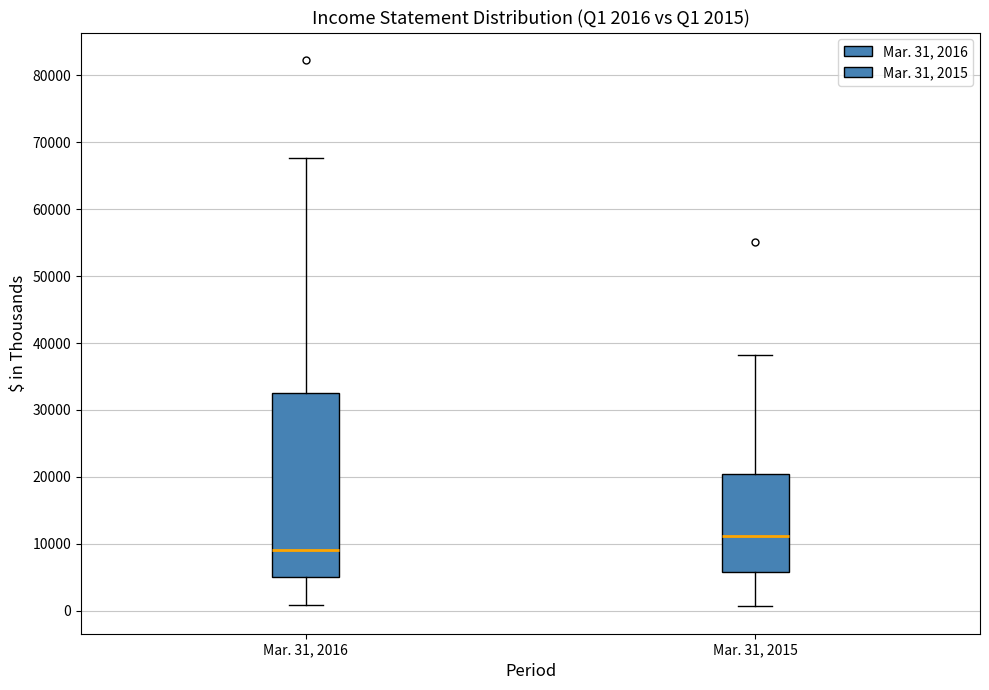

Which box's median line is the highest?

Mar. 31, 2015